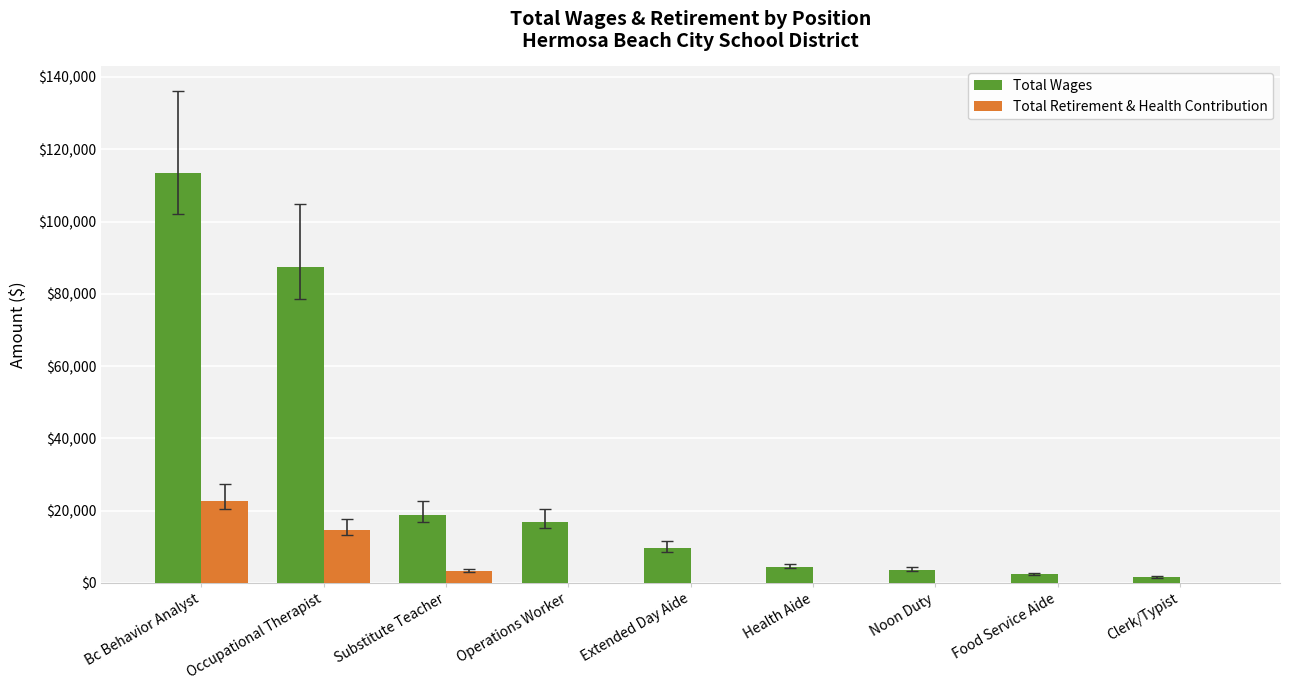

What is the total value across all series at Bc Behavior Analyst?

136176